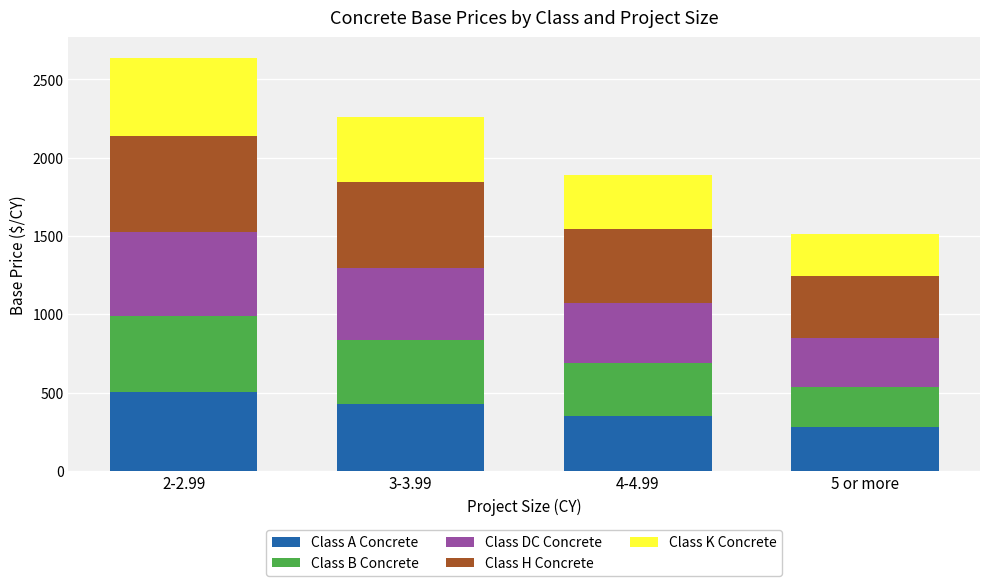

What is the average value of the Class A Concrete series?

390.8